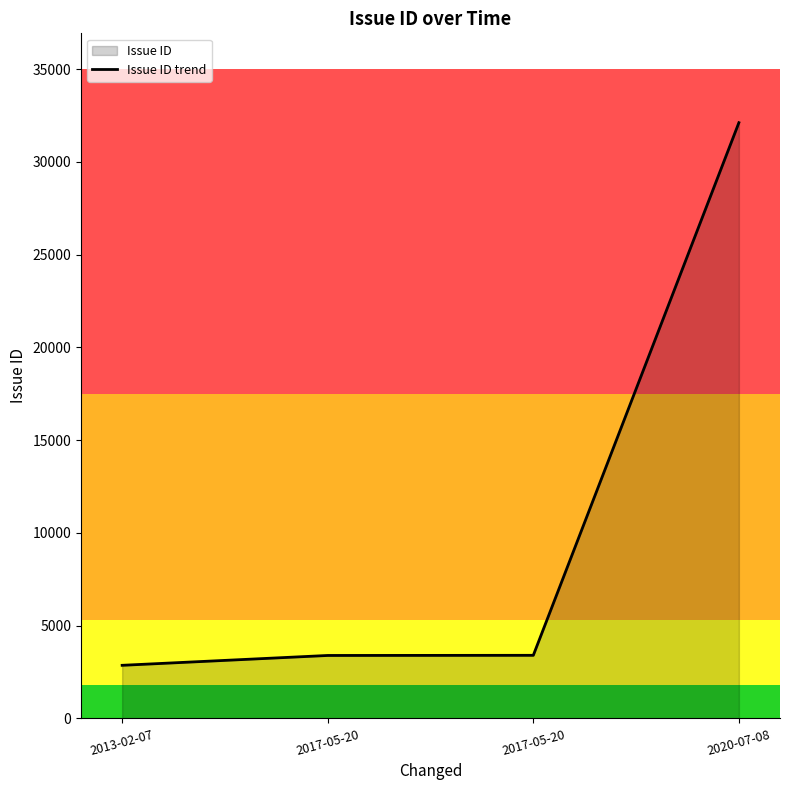

Is it true that the value at 2020-07-08 is 51393?

False